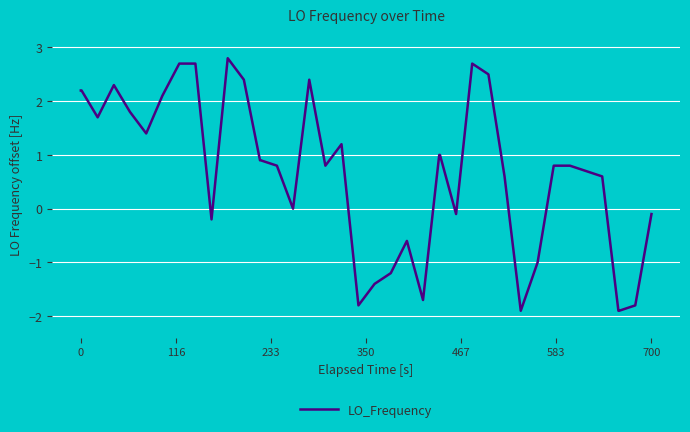

What is the smallest value displayed?

-1.9